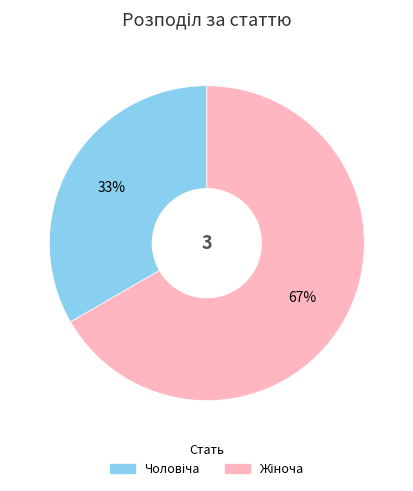

To the nearest percent, what is the average slice percentage?

50%